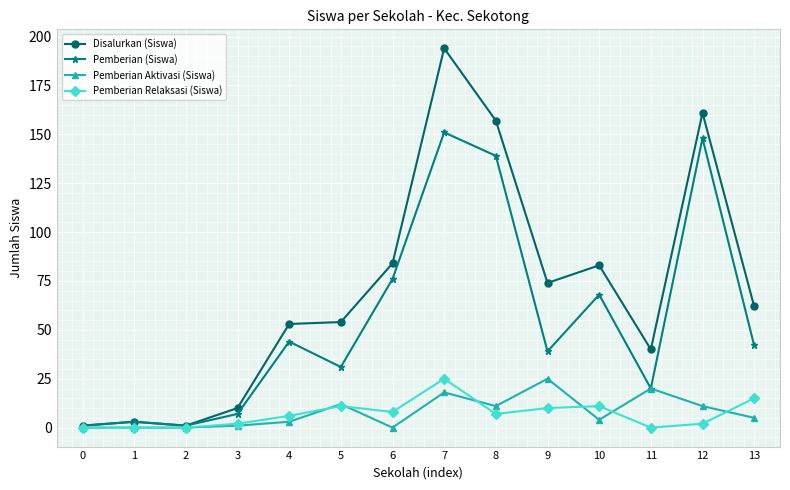

Which series has the largest range (max minus min)?

Disalurkan (Siswa)